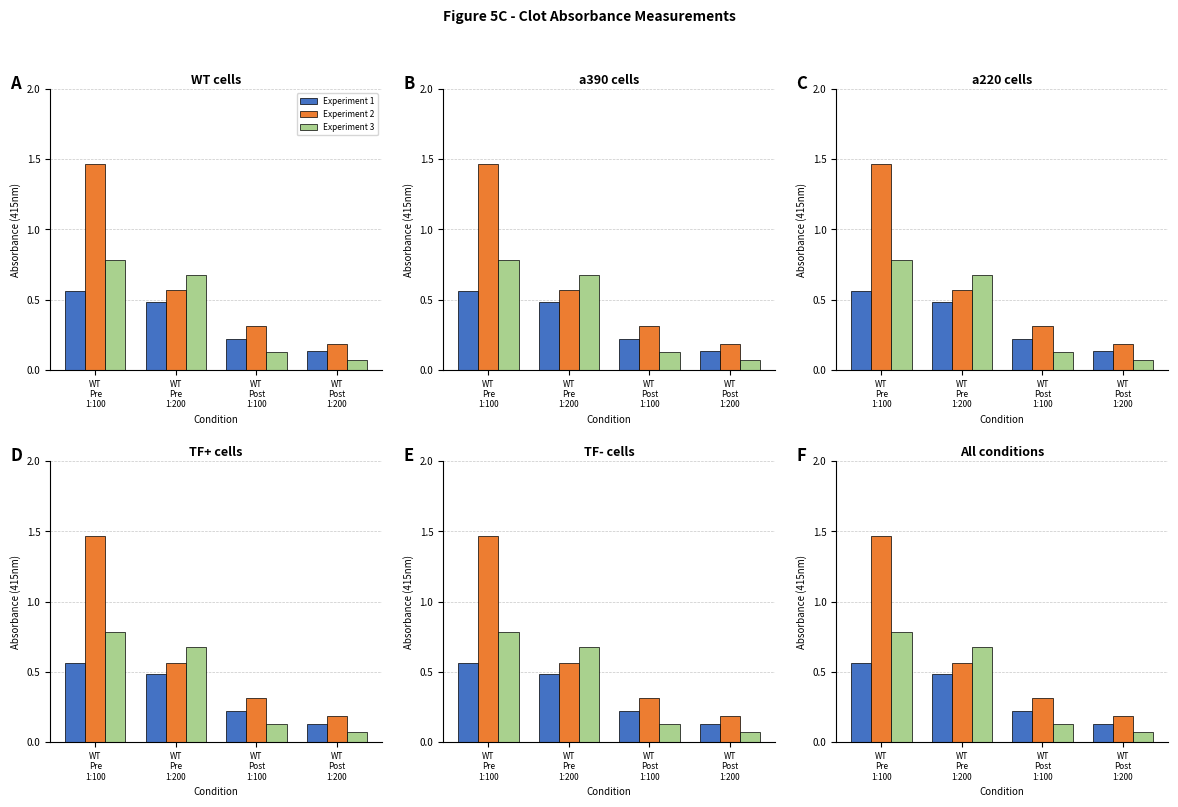

How many groups of bars are there?

4